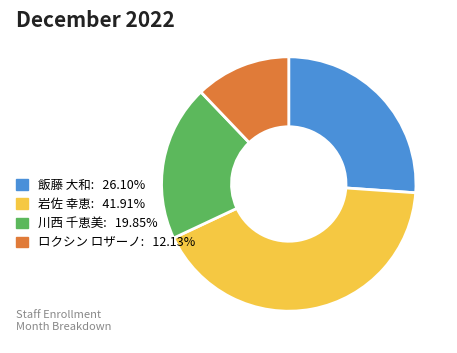

Is there any slice that represents more than half of the pie?

No